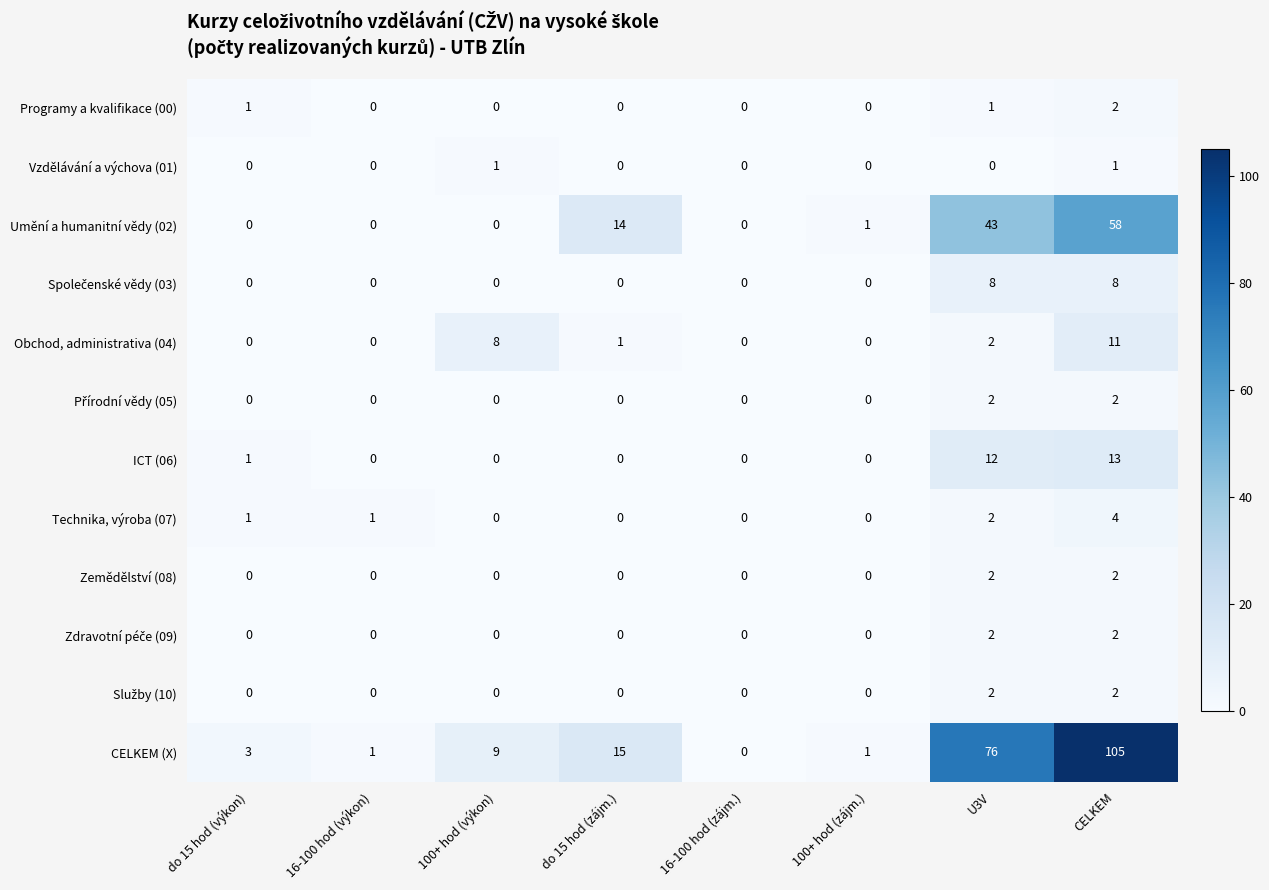

At how many categories does at least one series exceed 77?

1